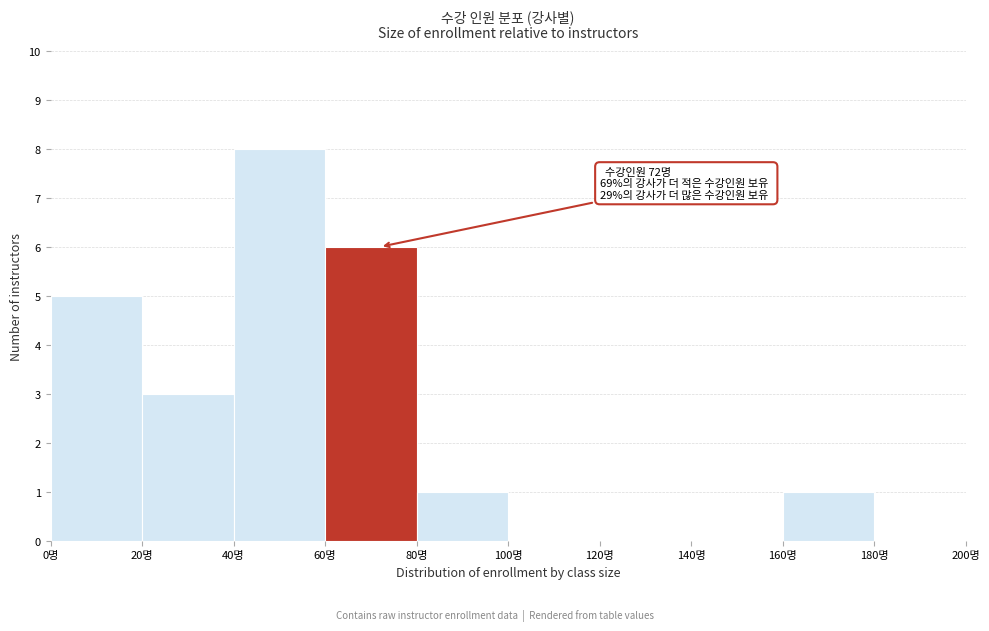

Over which range of the x-axis is the bar tallest?

40 to 60